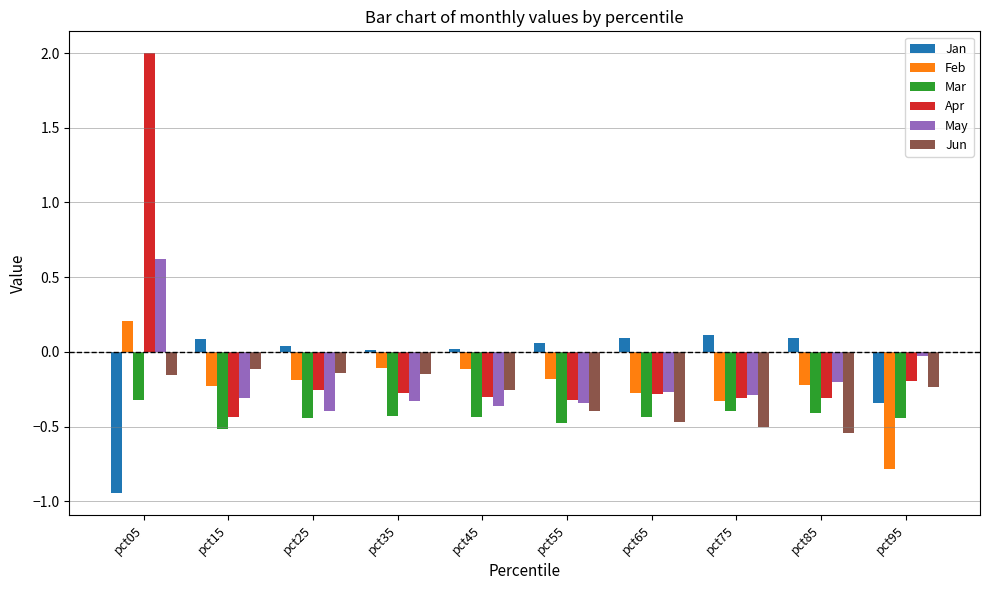

At which category is the sum across all series the highest?

pct05